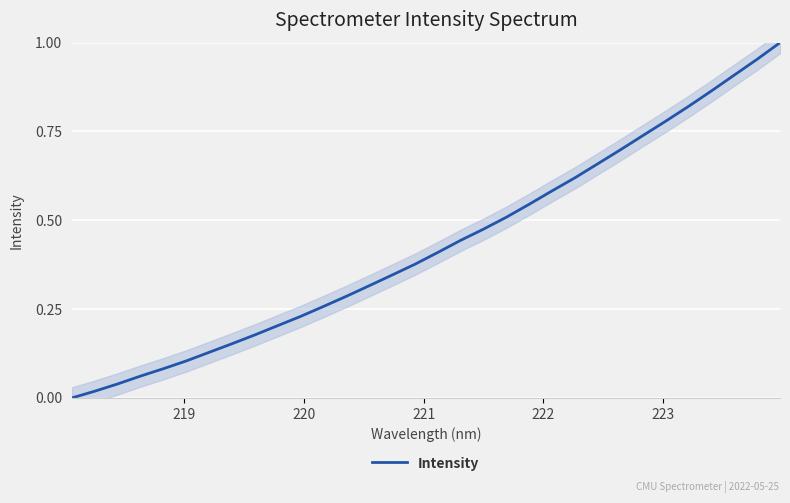

Is it true that the value at 30 is 1.6?

False